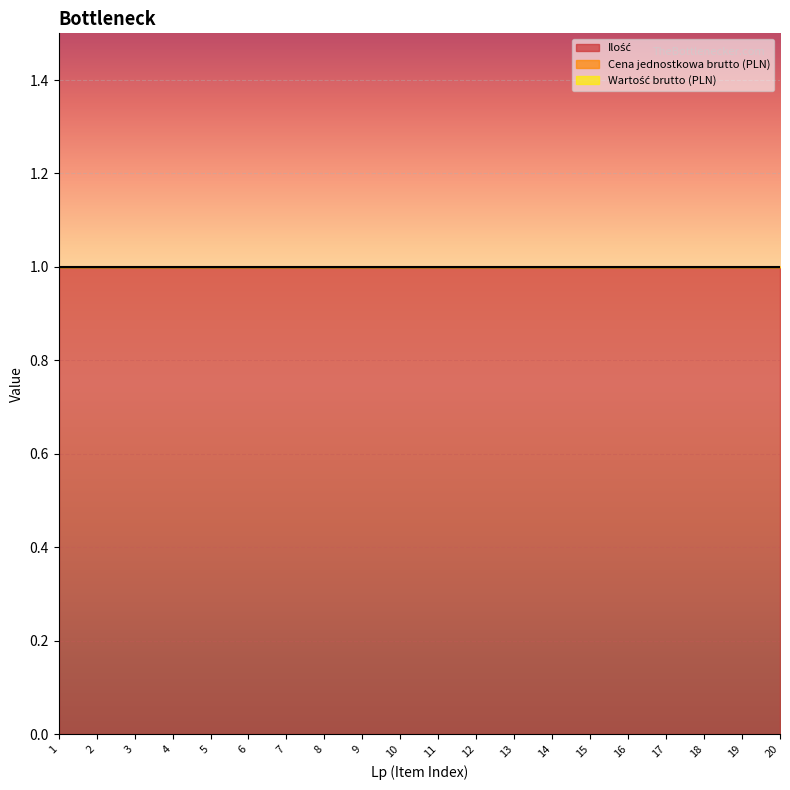

What is the sum of the Ilość values at 3 and 12?

2